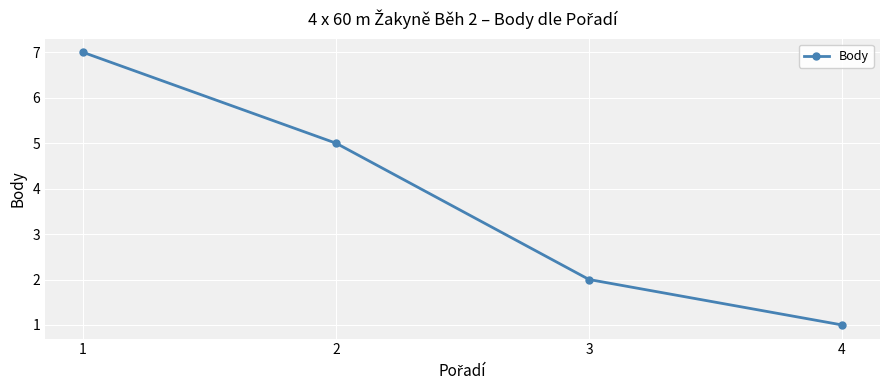

Count the number of categories in the chart.

4